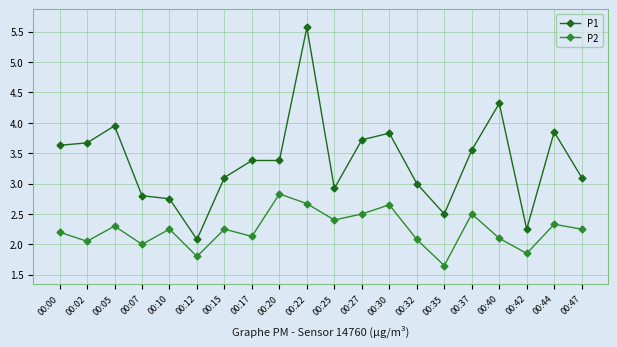

What is the value of the P1 point at the 14th from the left?

3.0